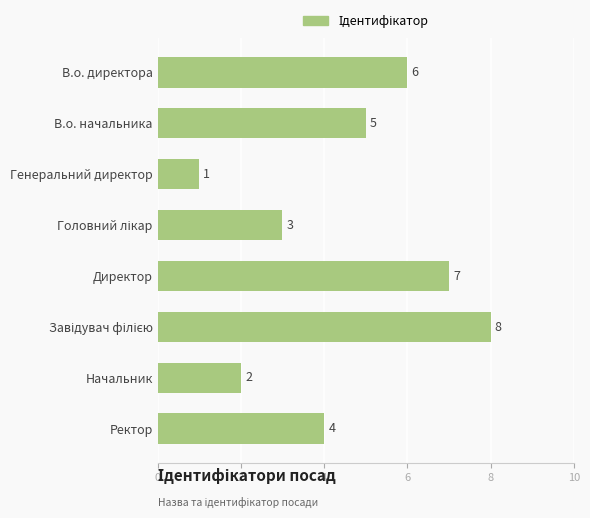

The chart shows a value of 2 at Начальник. True or false?

True